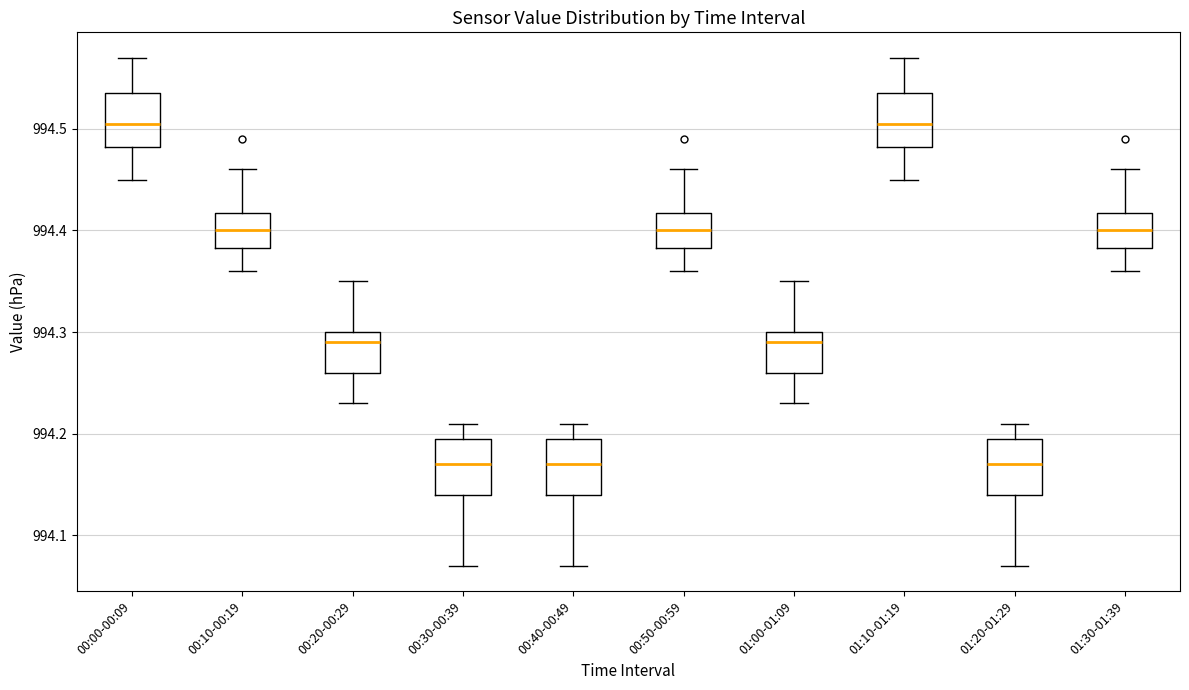

Reading left to right, read every box against the y-axis: the position of its median line, the range the box covers, and the ends of its whiskers. The values are not printed on the chart, so give them approximately, as read against the axis.

00:00-00:09: median 994.51, box 994.48 to 994.54, whiskers 994.45 to 994.57
00:10-00:19: median 994.40, box 994.38 to 994.42, whiskers 994.36 to 994.46
00:20-00:29: median 994.29, box 994.26 to 994.30, whiskers 994.23 to 994.35
00:30-00:39: median 994.17, box 994.14 to 994.20, whiskers 994.07 to 994.21
00:40-00:49: median 994.17, box 994.14 to 994.20, whiskers 994.07 to 994.21
00:50-00:59: median 994.40, box 994.38 to 994.42, whiskers 994.36 to 994.46
01:00-01:09: median 994.29, box 994.26 to 994.30, whiskers 994.23 to 994.35
01:10-01:19: median 994.51, box 994.48 to 994.54, whiskers 994.45 to 994.57
01:20-01:29: median 994.17, box 994.14 to 994.20, whiskers 994.07 to 994.21
01:30-01:39: median 994.40, box 994.38 to 994.42, whiskers 994.36 to 994.46